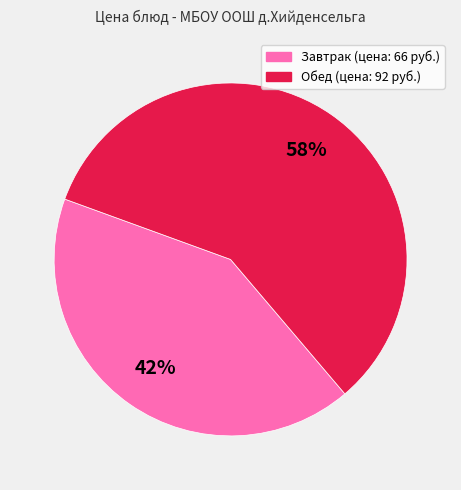

Does any single category account for the majority?

Yes